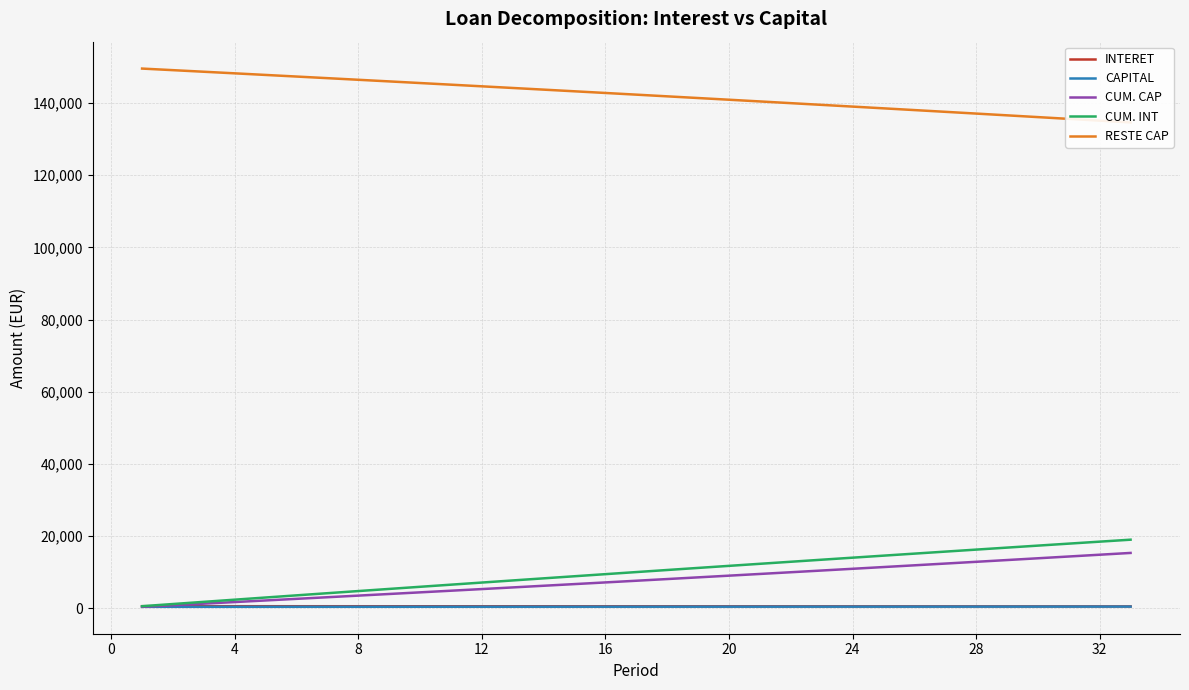

True or false: CAPITAL and INTERET cross at least once.

False